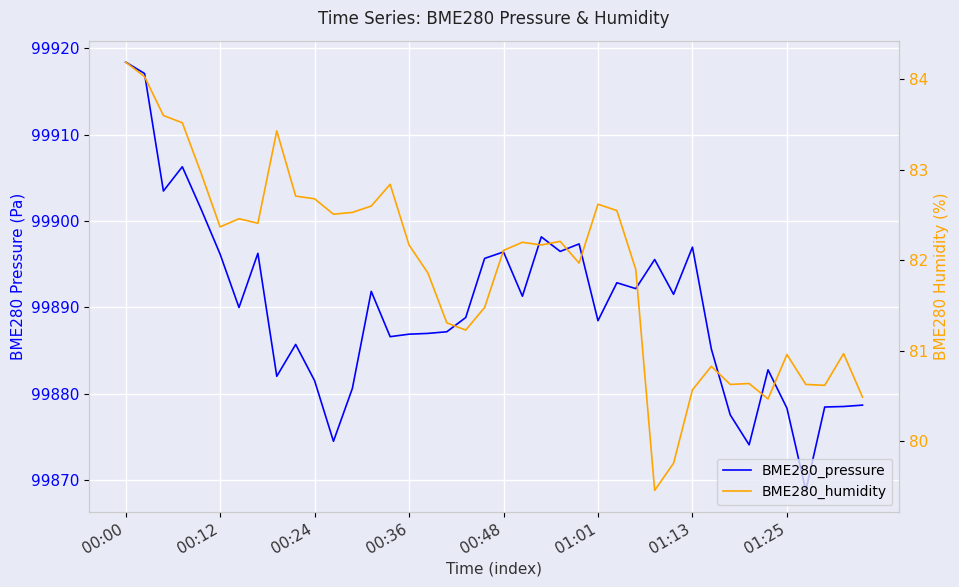

Is it true that BME280_pressure equals 99874.1 at 33?

True